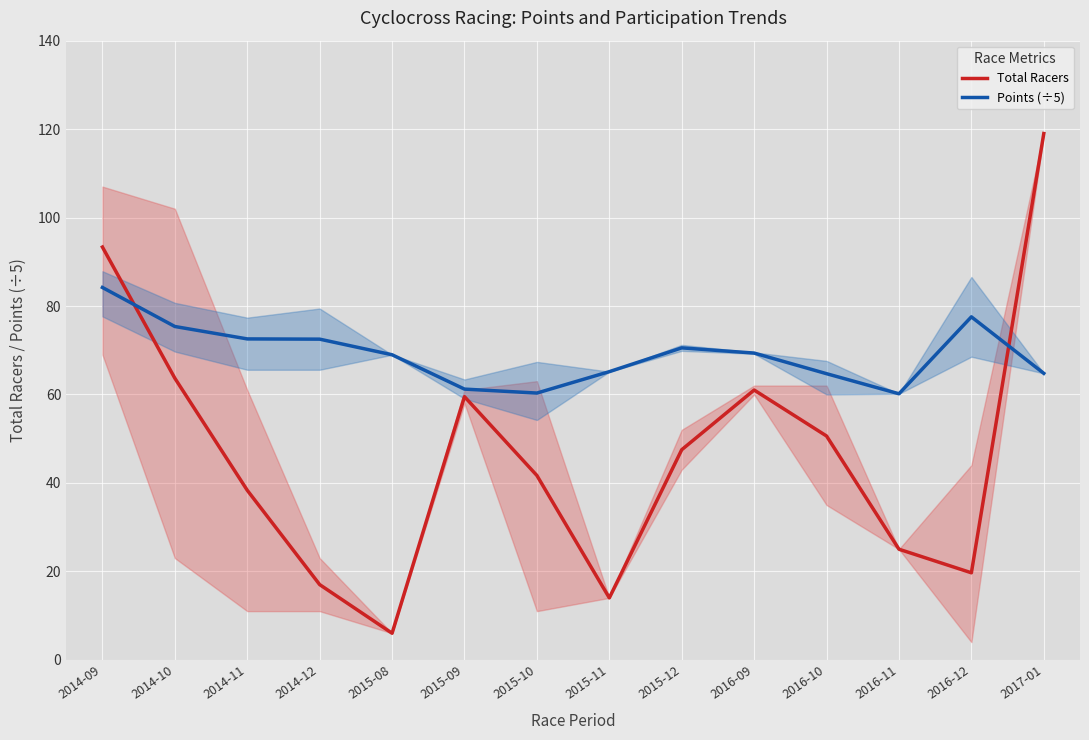

What is the minimum value shown in the chart?

6.0